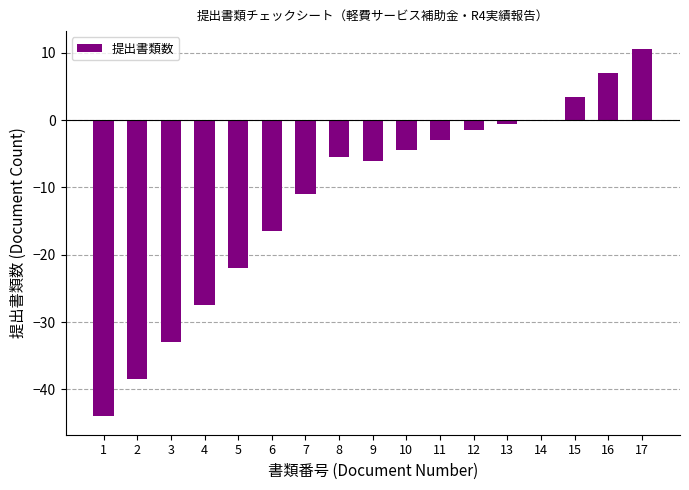

What is the sum of the values at 1 and 12?

-45.5